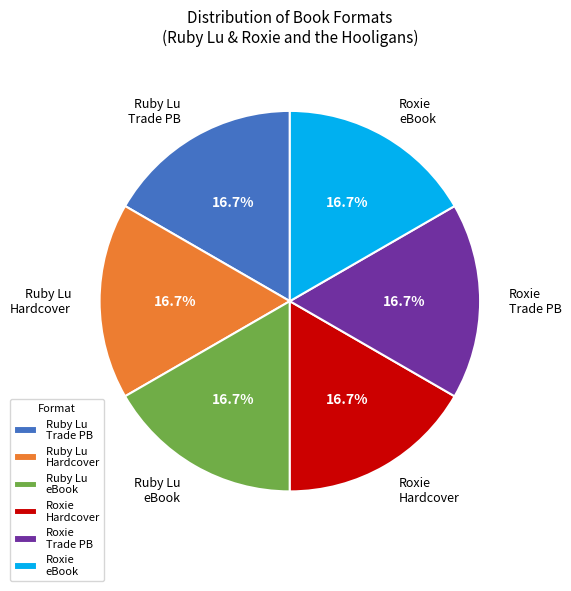

Approximately how many times larger is the value at Ruby Lu Hardcover compared to Ruby Lu Trade PB?

1.0